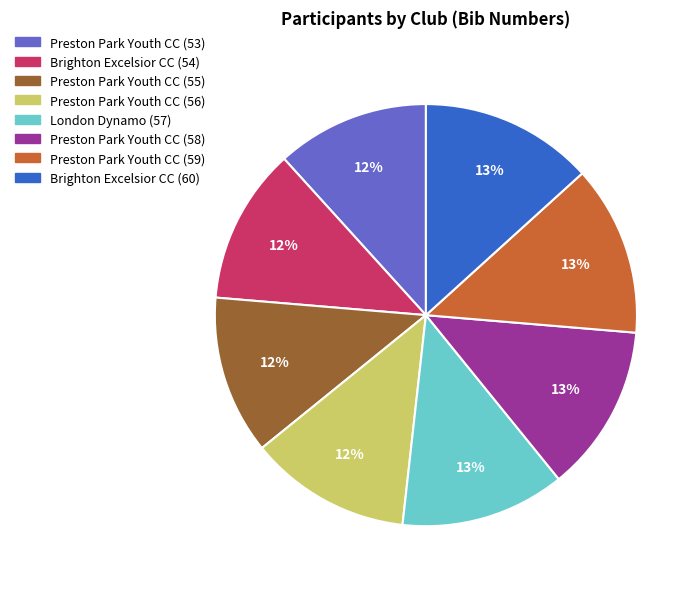

True or false: Preston Park Youth CC (58) accounts for 2% of the total.

False